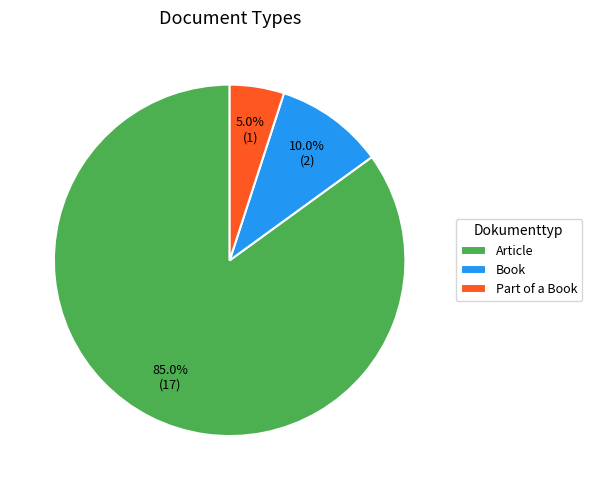

Is Article the majority of the pie?

Yes